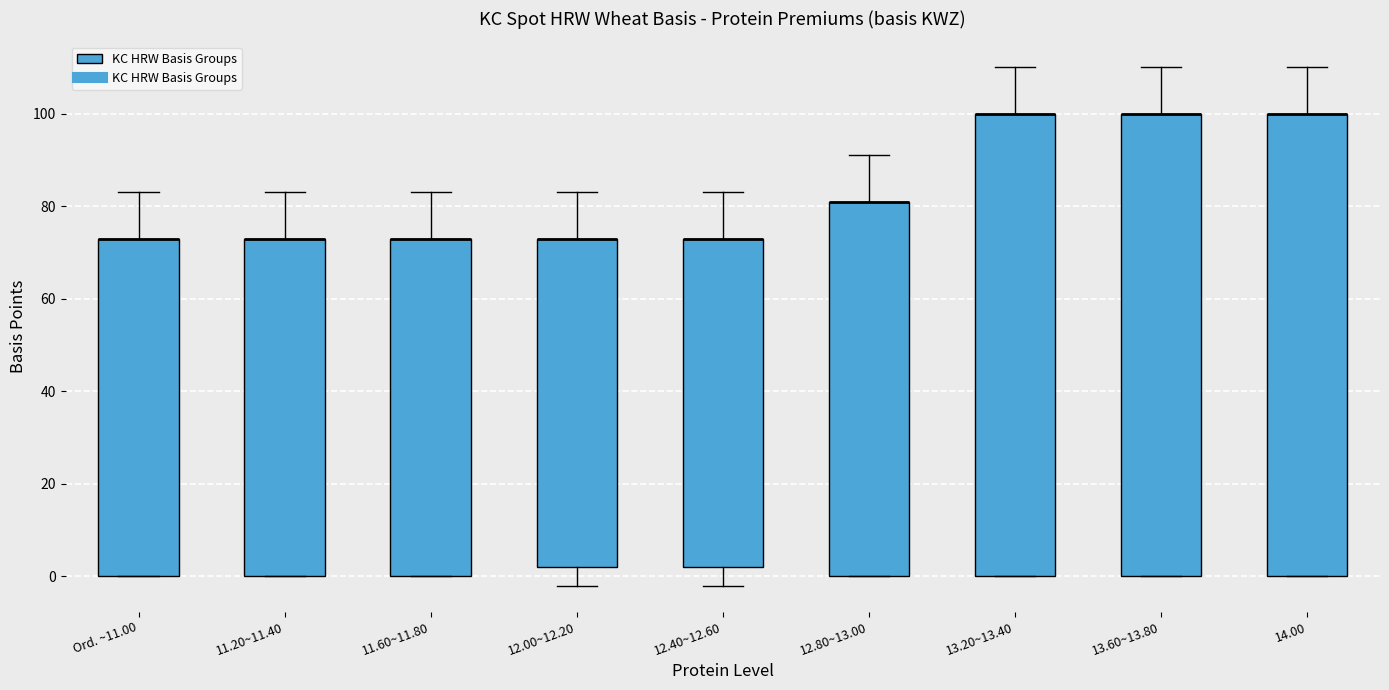

Reading left to right, read every box against the y-axis: the position of its median line, the range the box covers, and the ends of its whiskers. The values are not printed on the chart, so give them approximately, as read against the axis.

Ord. ~11.00: median 74 (drawn on the box's upper edge), box 0 to 74, whiskers 0 to 84
11.20~11.40: median 74 (drawn on the box's upper edge), box 0 to 74, whiskers 0 to 84
11.60~11.80: median 74 (drawn on the box's upper edge), box 0 to 74, whiskers 0 to 84
12.00~12.20: median 74 (drawn on the box's upper edge), box 2 to 74, whiskers -2 to 84
12.40~12.60: median 74 (drawn on the box's upper edge), box 2 to 74, whiskers -2 to 84
12.80~13.00: median 82 (drawn on the box's upper edge), box 0 to 82, whiskers 0 to 92
13.20~13.40: median 100 (drawn on the box's upper edge), box 0 to 100, whiskers 0 to 110
13.60~13.80: median 100 (drawn on the box's upper edge), box 0 to 100, whiskers 0 to 110
14.00: median 100 (drawn on the box's upper edge), box 0 to 100, whiskers 0 to 110